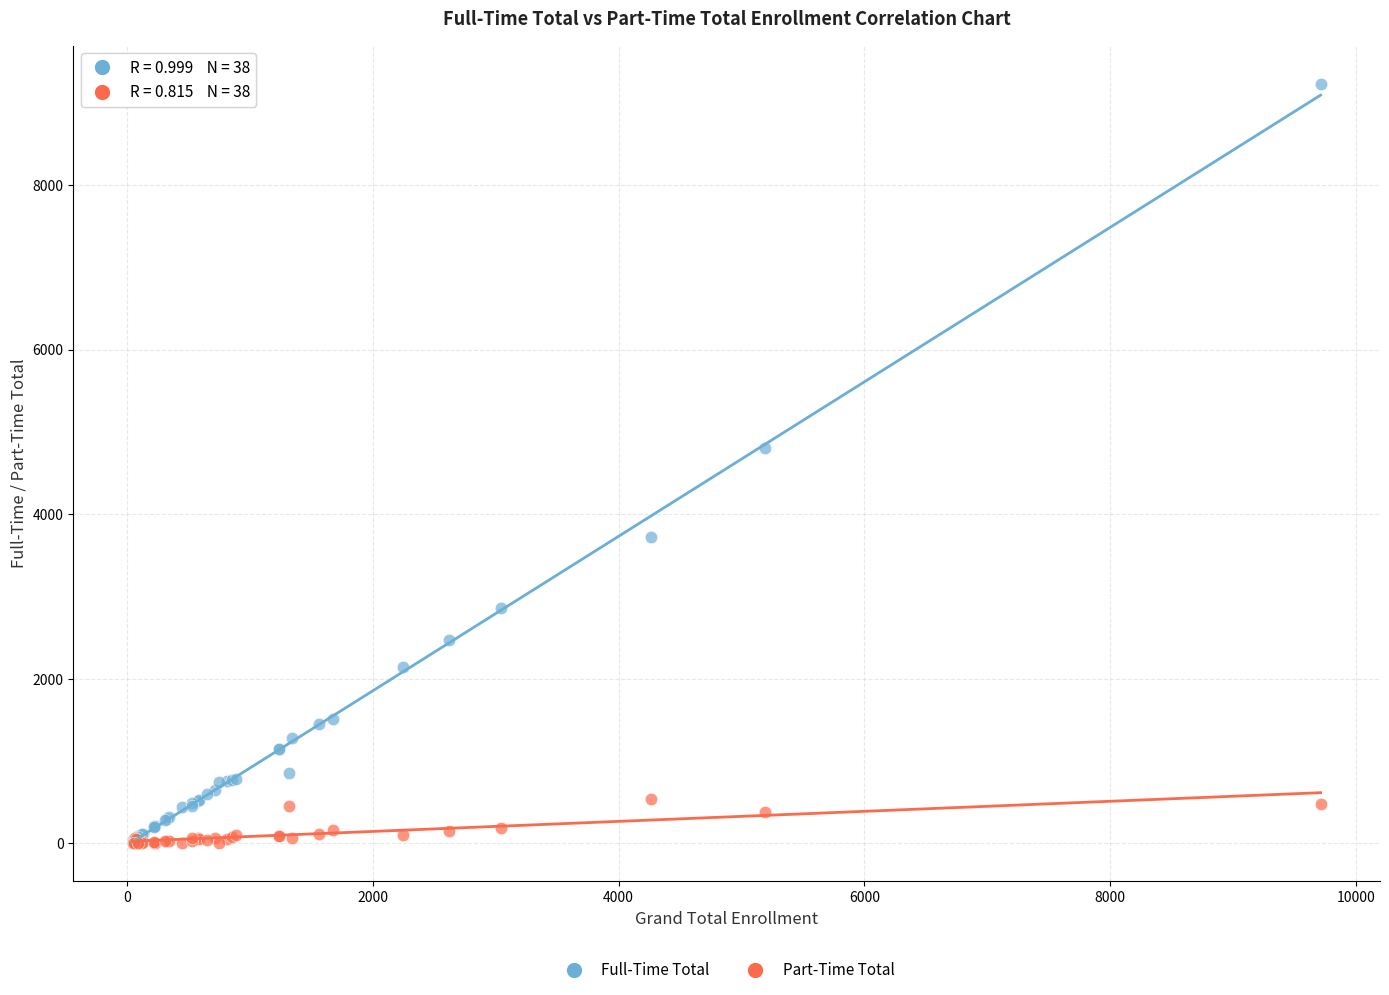

Across all series, what Y value is closest to 4616?

4806